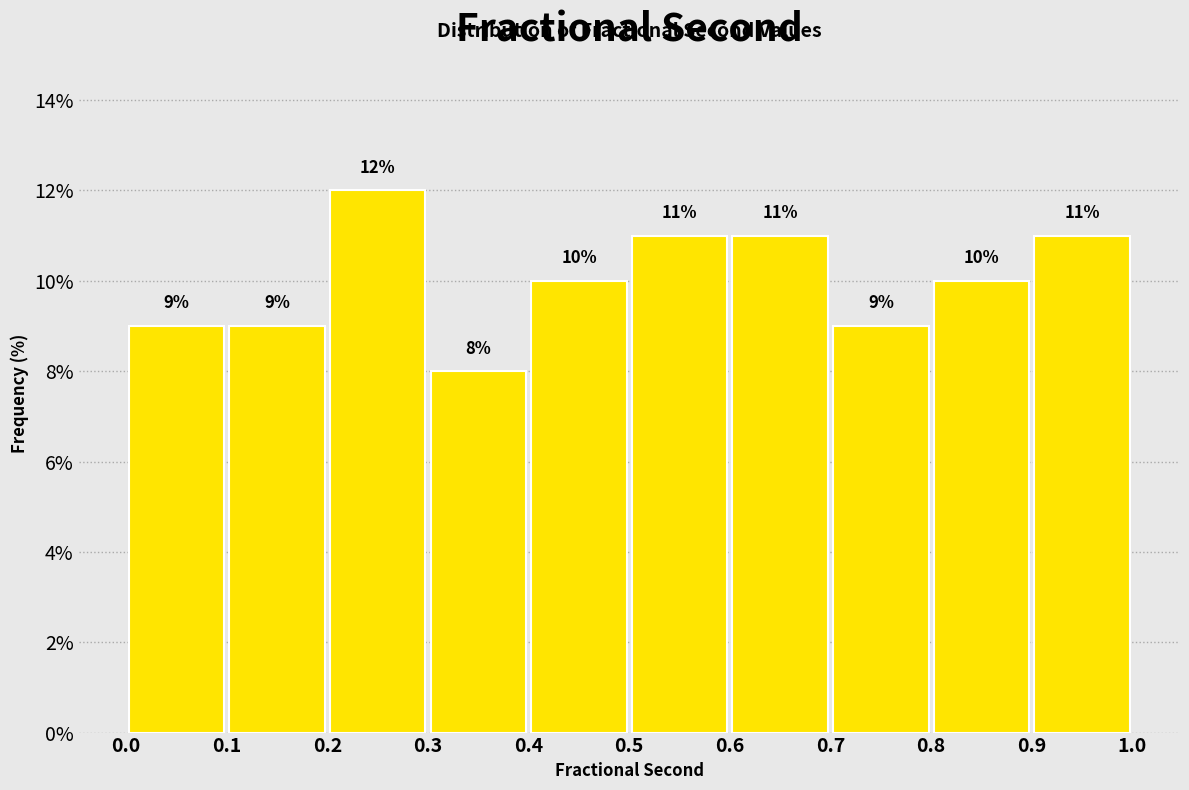

Reading left to right, list every bar in this chart as the range it spans on the x-axis followed by its height.

0.0 to 0.1: 9
0.1 to 0.2: 9
0.2 to 0.3: 12
0.3 to 0.4: 8
0.4 to 0.5: 10
0.5 to 0.6: 11
0.6 to 0.7: 11
0.7 to 0.8: 9
0.8 to 0.9: 10
0.9 to 1.0: 11